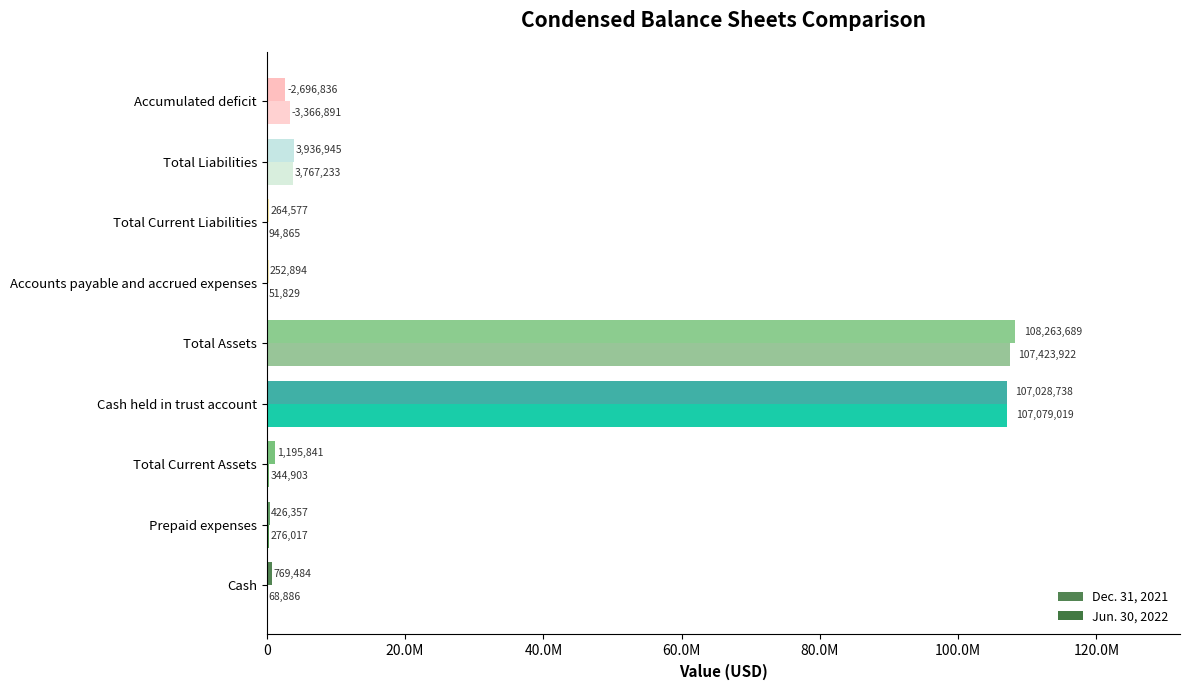

At which label is Jun. 30, 2022 closest to 53737875?

Total Liabilities